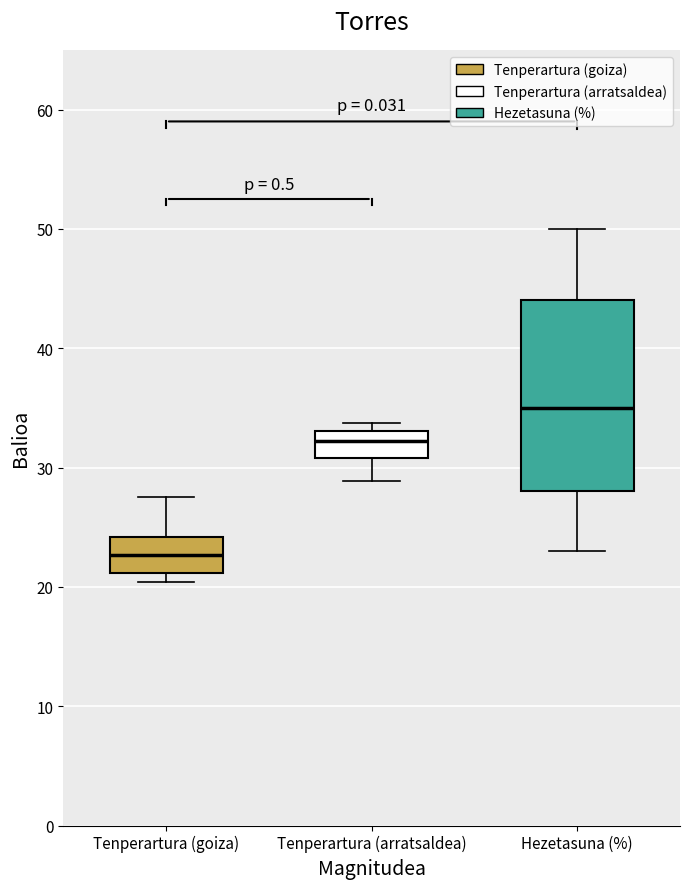

Comparing the boxes themselves (not the whiskers), which one is the tallest?

Hezetasuna (%)